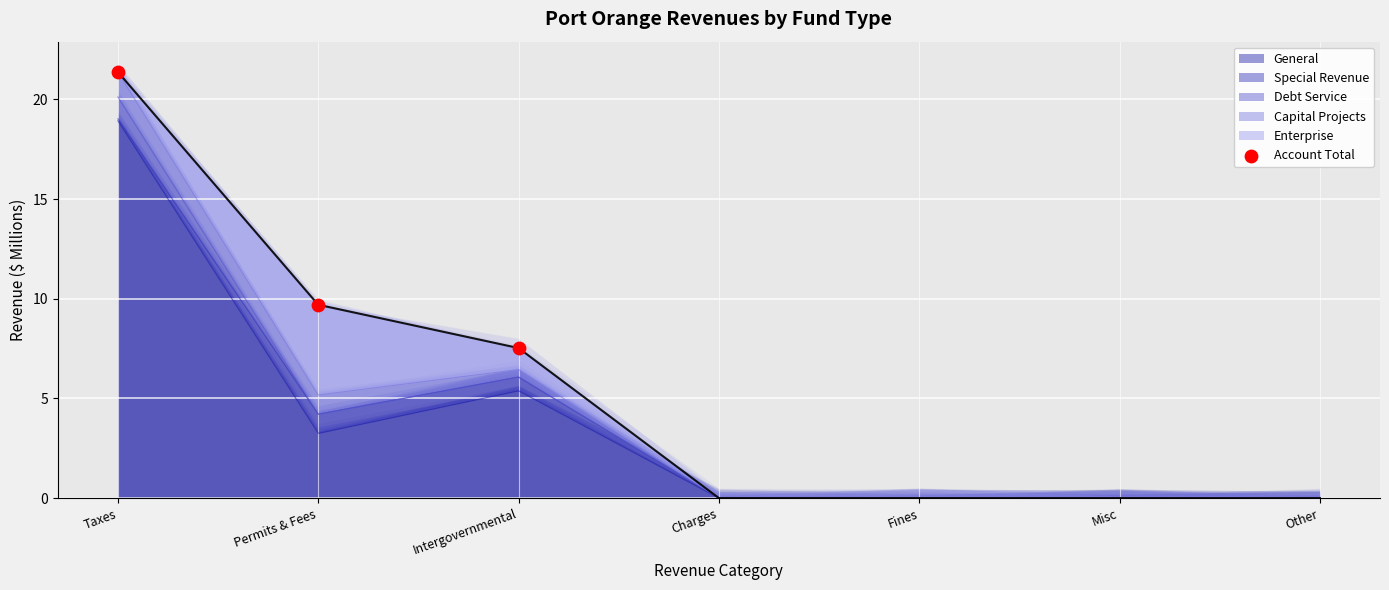

What is the ratio of the value at Permits & Fees to the value at Taxes?

0.5